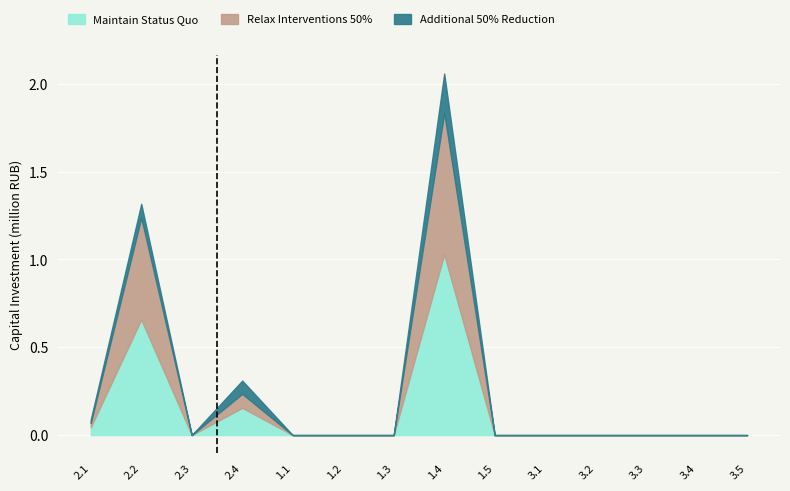

Reading left to right, extract all data points from this chart.

Maintain Status Quo: 0.0	0.7	0.0	0.2	0.0	0.0	0.0	1.0	0.0	0.0	0.0	0.0	0.0	0.0
Relax Interventions 50%: 0.0	0.6	0.0	0.1	0.0	0.0	0.0	0.8	0.0	0.0	0.0	0.0	0.0	0.0
Additional 50% Reduction: 0.0	0.1	0.0	0.1	0.0	0.0	0.0	0.2	0.0	0.0	0.0	0.0	0.0	0.0